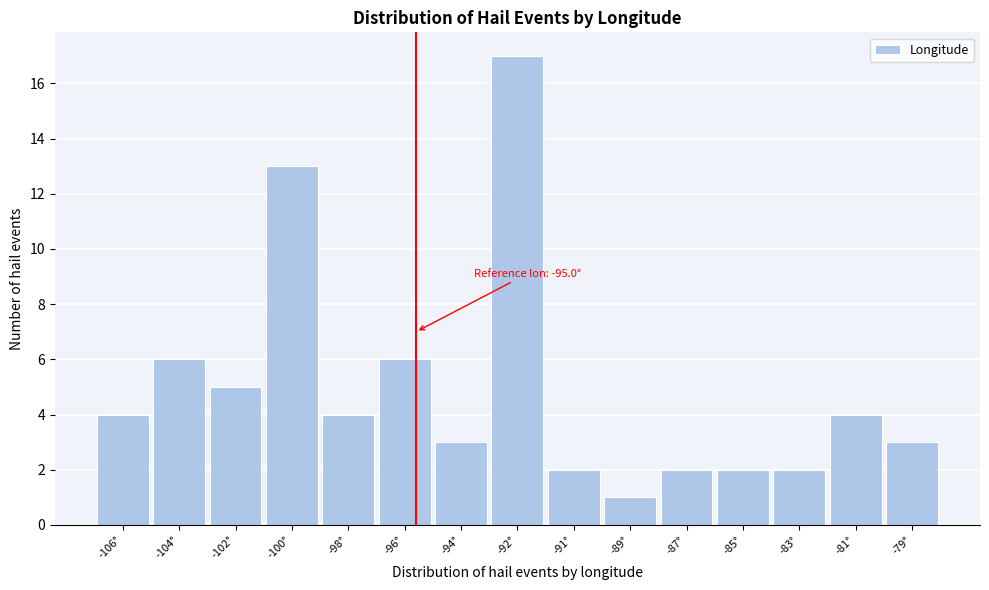

Reading right to left, list all the values displayed in this chart.

3	4	2	2	2	1	2	17	3	6	4	13	5	6	4